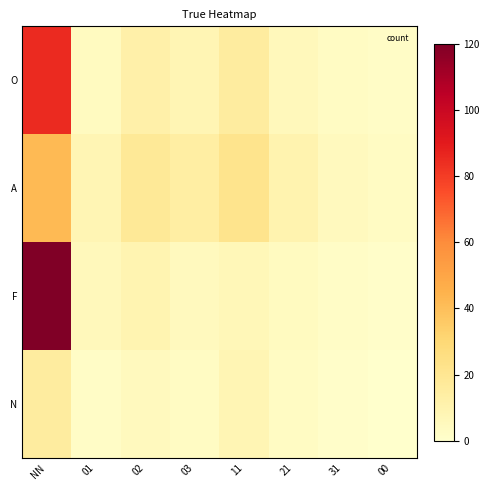

At 03, list the series in order from largest to smallest.

A, O, F, N